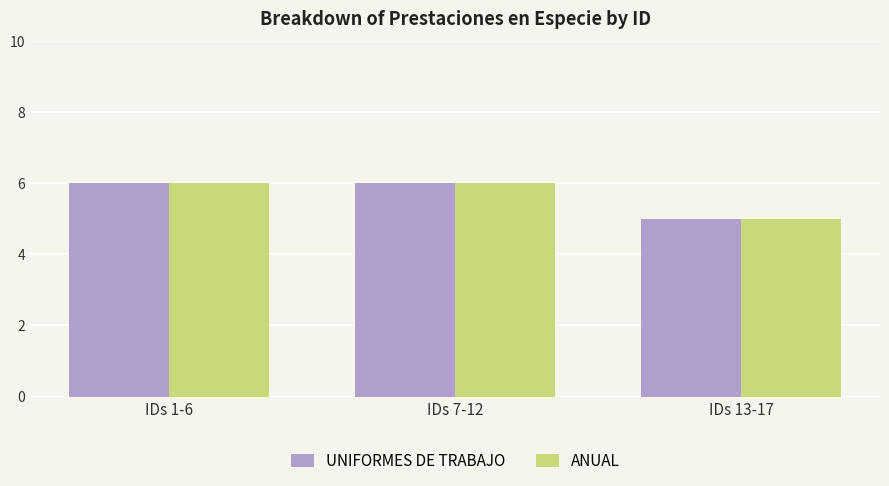

What is the maximum value shown in the chart?

6